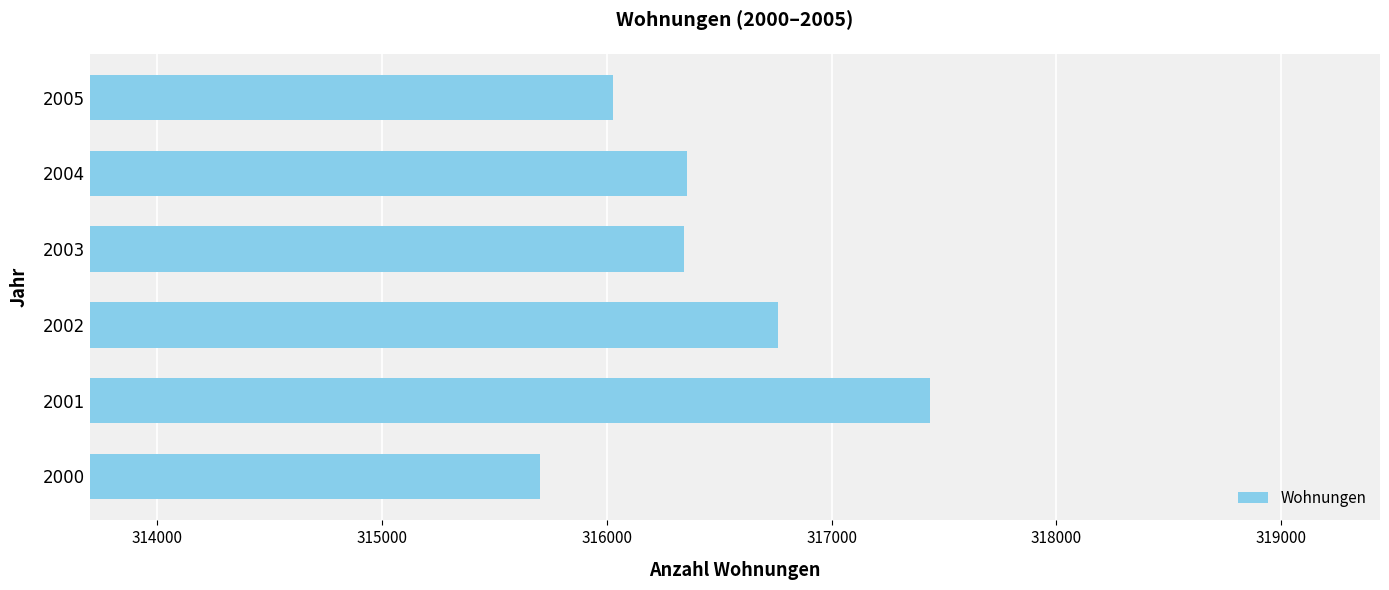

Approximately how many times larger is the value at 2005 compared to 2003?

1.0